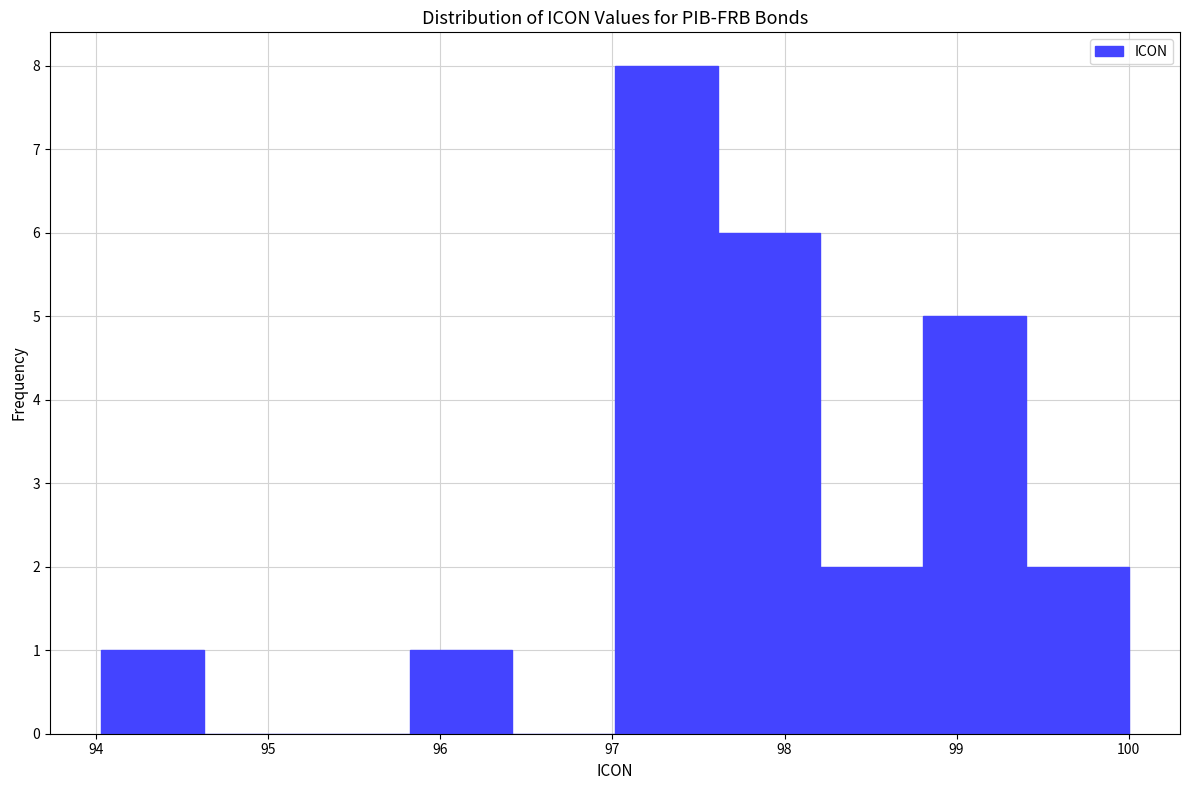

Reading left to right, list every bar in this chart as the range it spans on the x-axis followed by its height. Neither the bar edges nor the heights are printed on the chart, so give them approximately, as read against the axes.

94.0 to 94.6: 1
94.6 to 95.2: 0
95.2 to 95.8: 0
95.8 to 96.4: 1
96.4 to 97.0: 0
97.0 to 97.6: 8
97.6 to 98.2: 6
98.2 to 98.8: 2
98.8 to 99.4: 5
99.4 to 100.0: 2